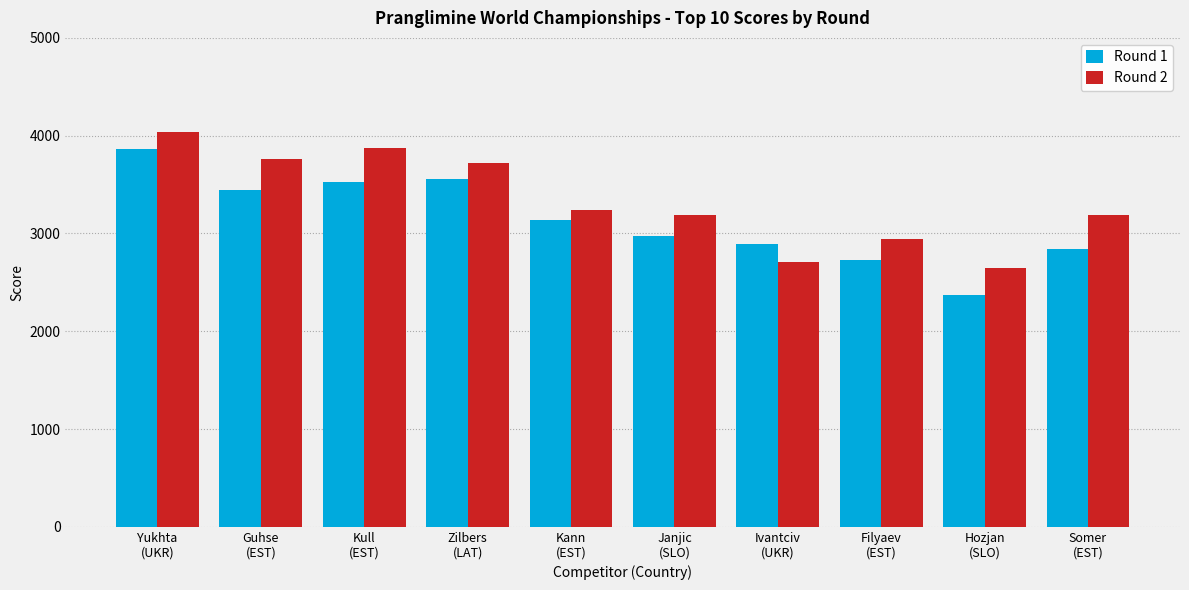

Is the value of Round 2 at Guhse
(EST) greater than the value of Round 1 at Guhse
(EST)?

Yes